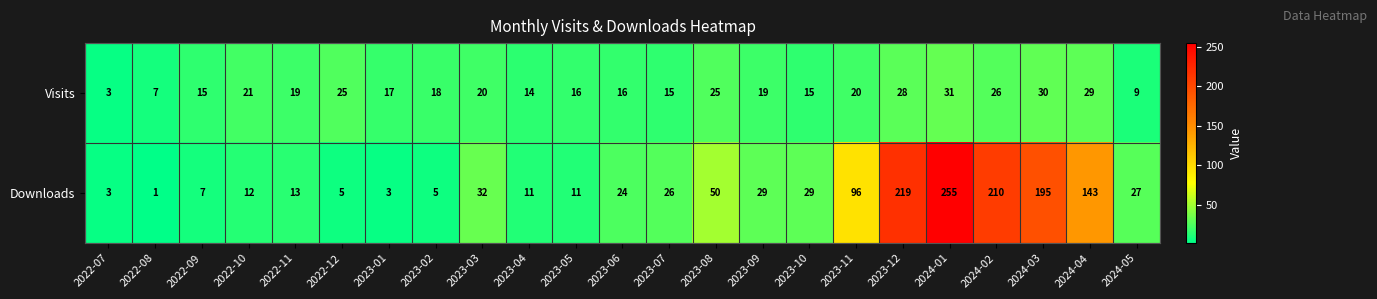

What is the sum of the Visits values at 2022-12 and 2023-12?

53